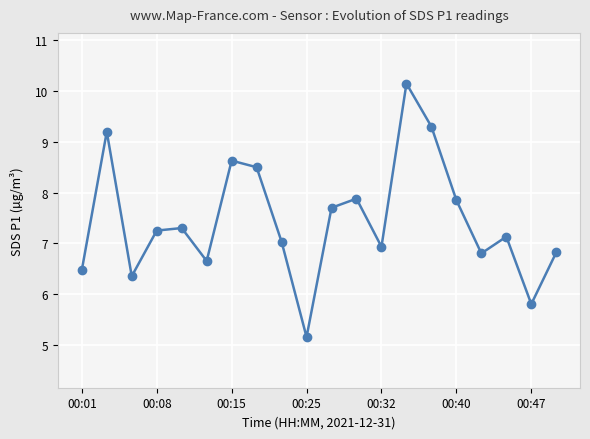

What is the value of the 6th point from the left?

6.7